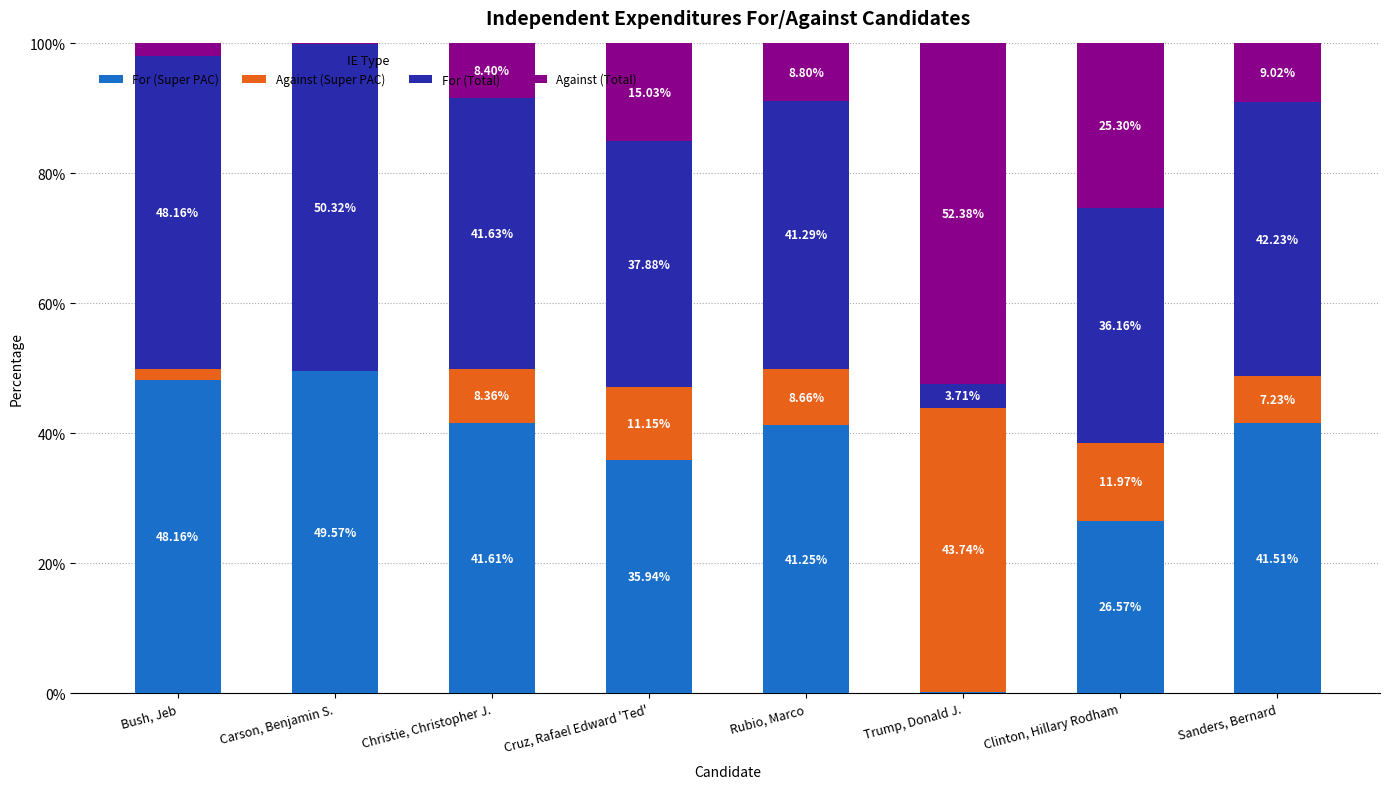

What is the total value across all series at Sanders, Bernard?

100.0